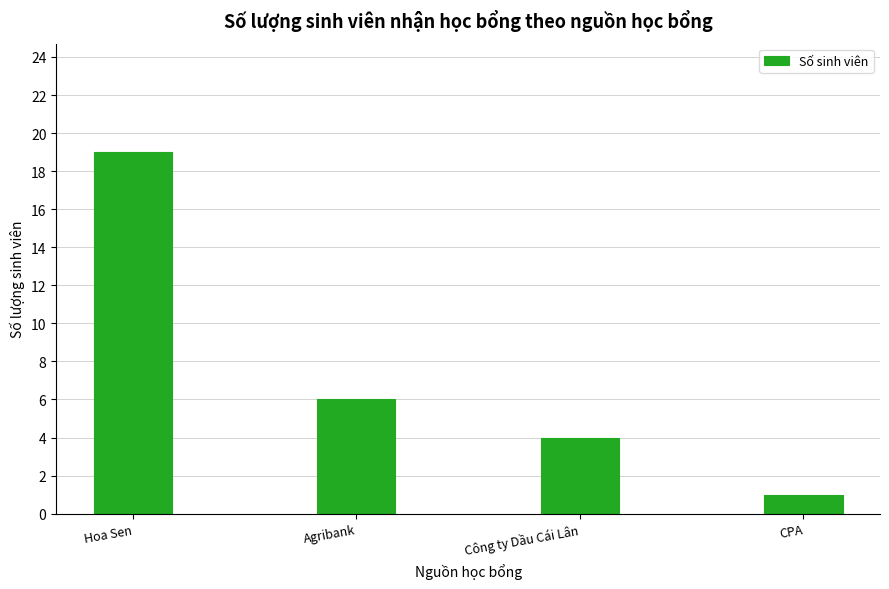

What is the sum of all values?

30